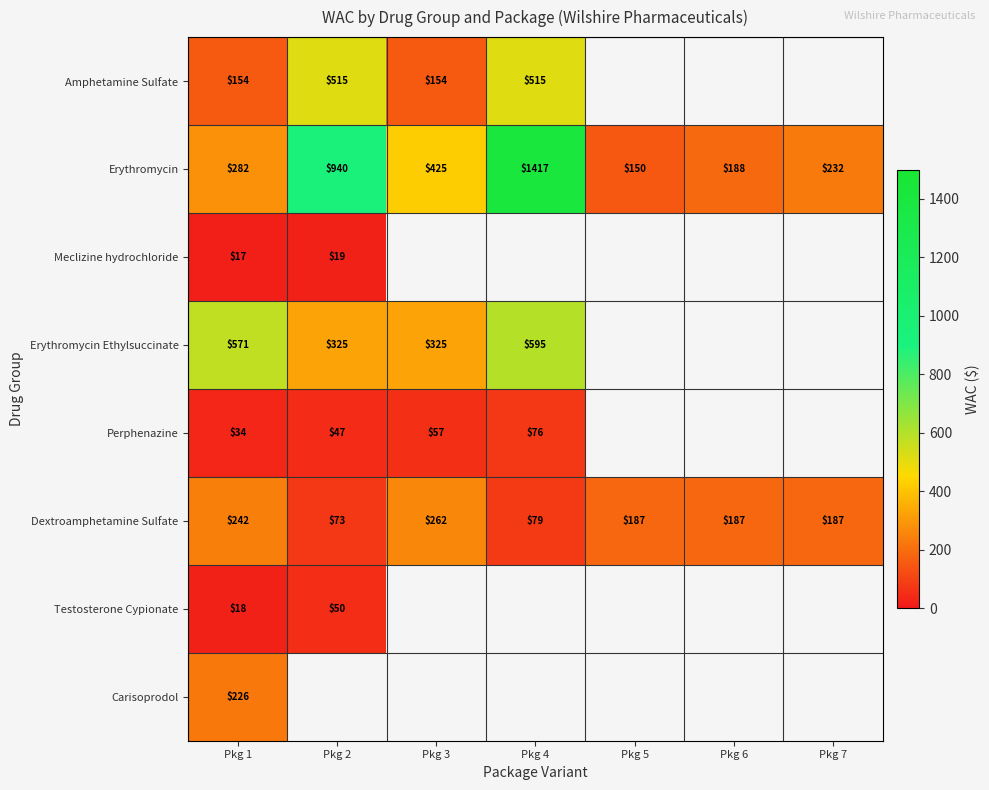

At which label does Dextroamphetamine Sulfate reach its minimum?

Pkg 2